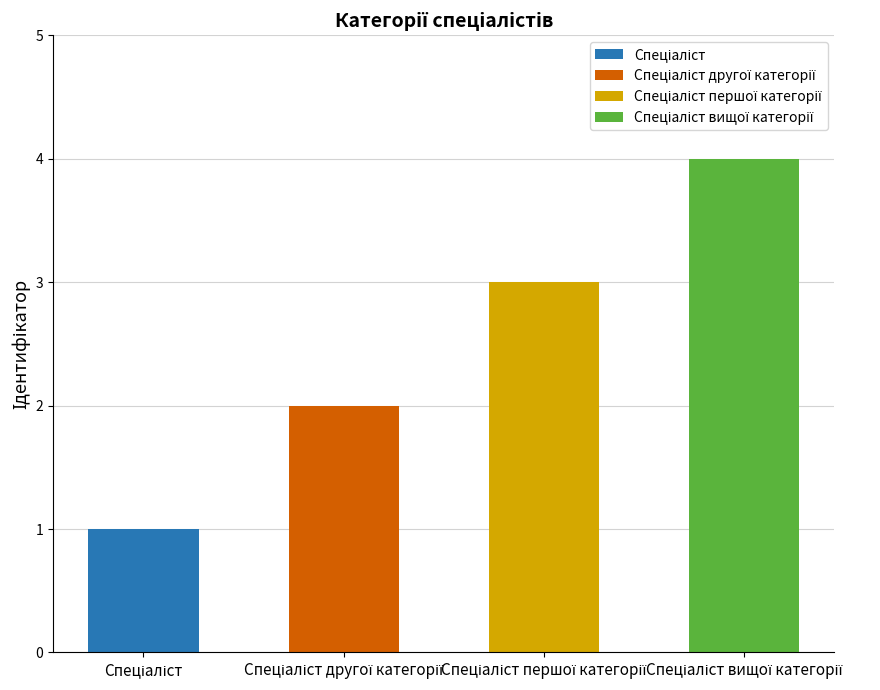

The value at Спеціаліст другої категорії is 2. True or false?

True